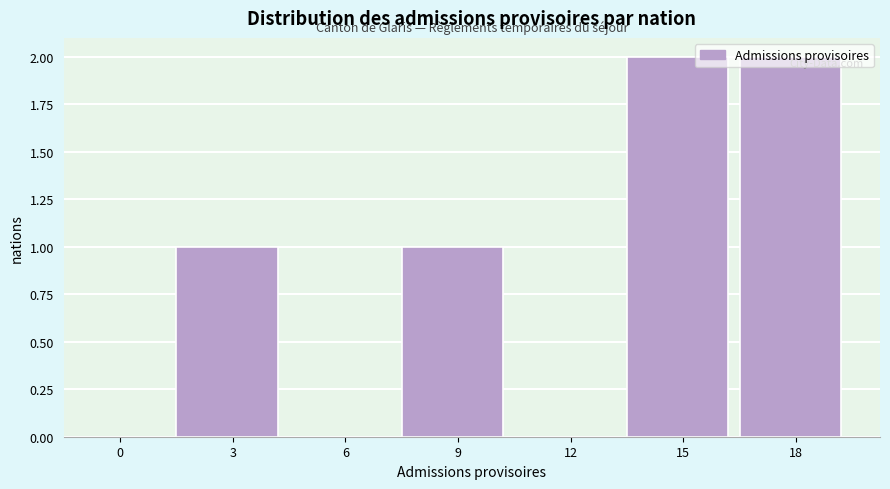

Which has a higher value, 12 or 3?

3